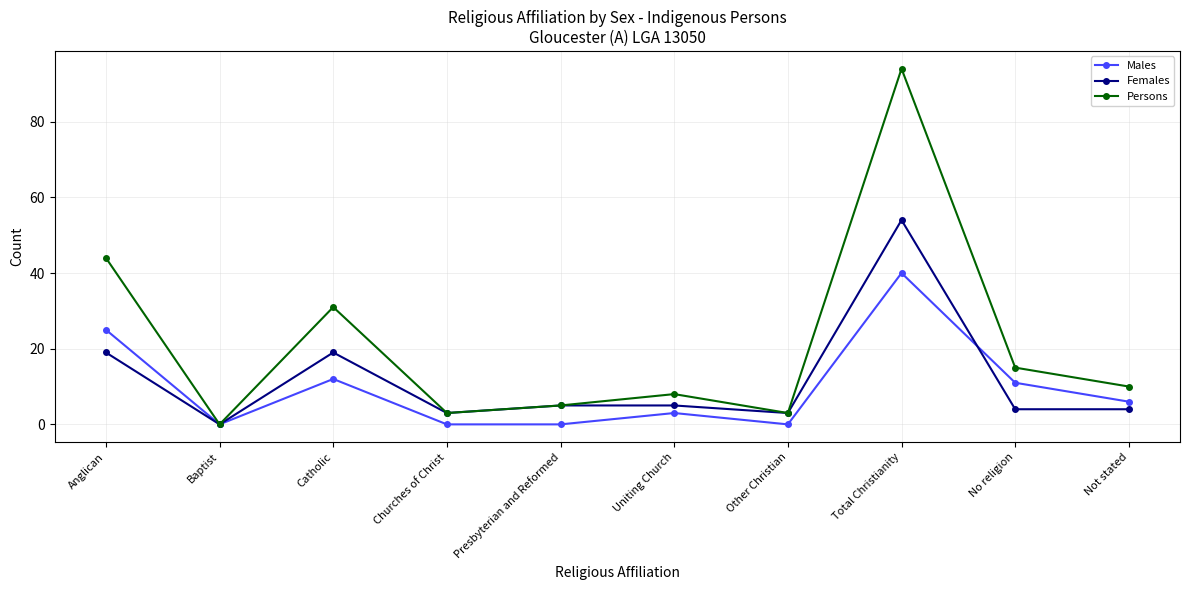

Does the chart have visible grid lines?

Yes